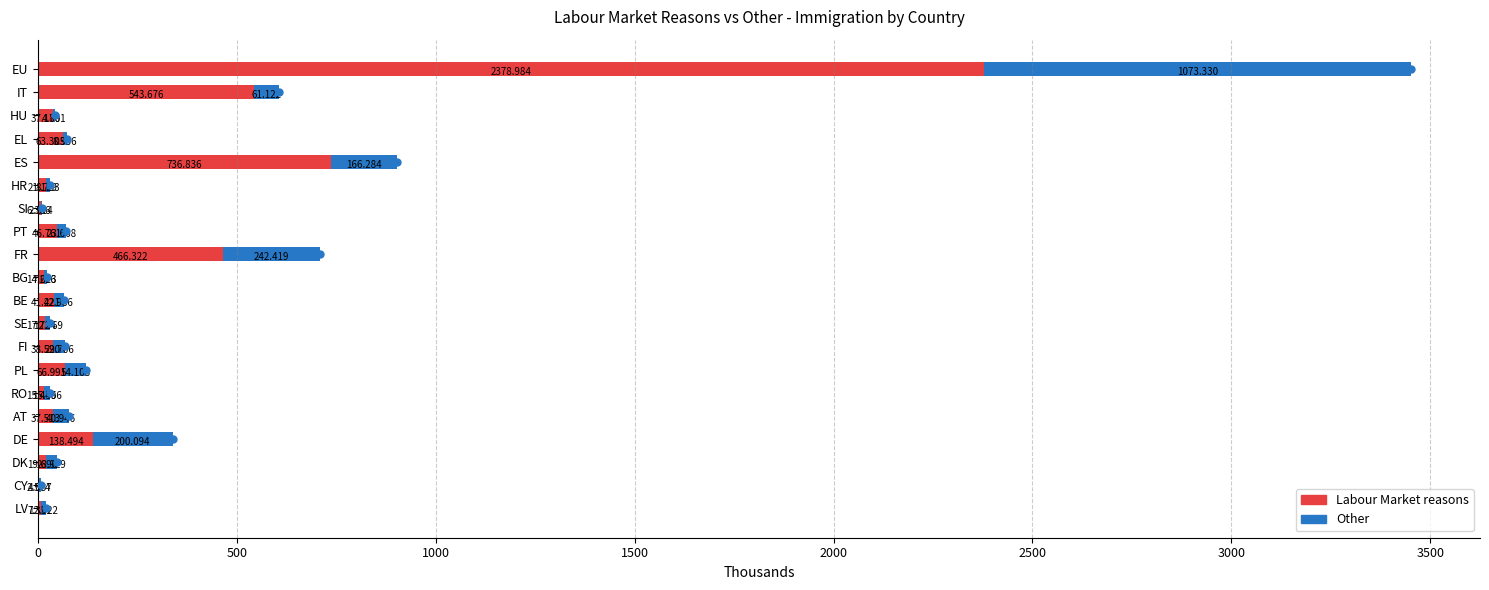

At which category is the sum across all series the highest?

EU